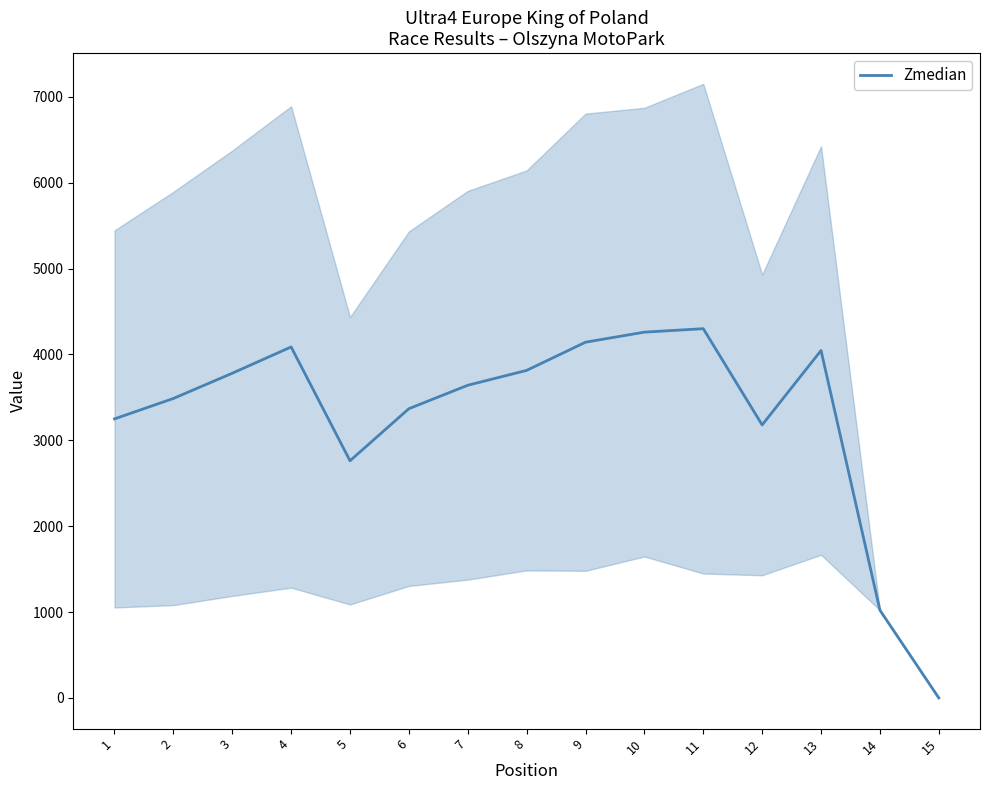

Rank the categories by value from lowest to highest.

15, 14, 5, 12, 1, 6, 2, 7, 3, 8, 13, 4, 9, 10, 11